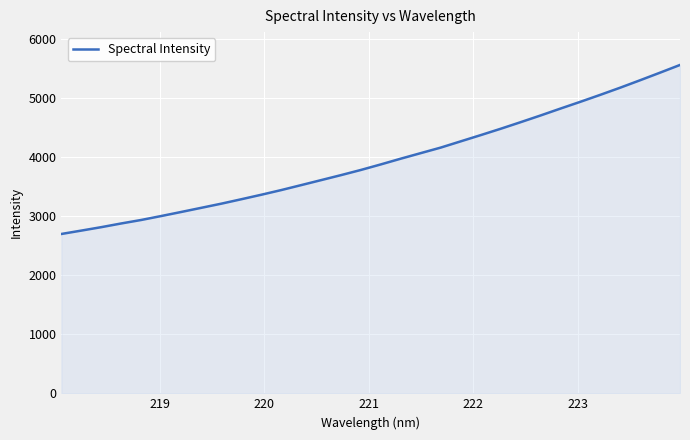

What is the smallest value displayed?

2697.0